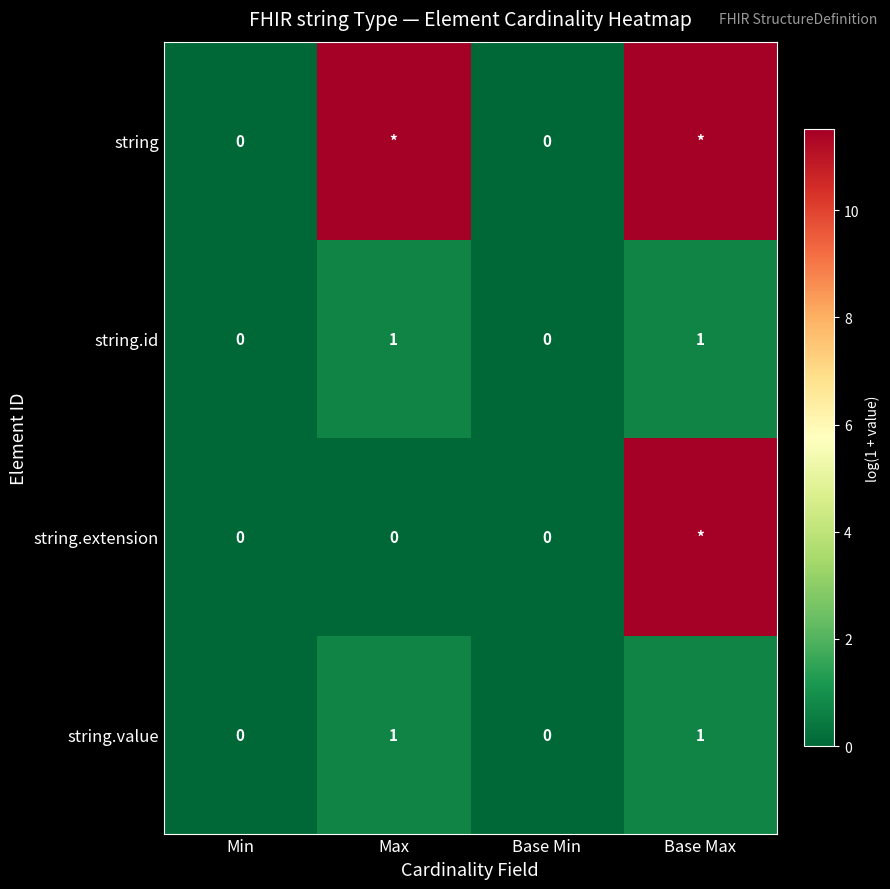

Is the value of string.id at Max greater than the value of string.value at Min?

Yes